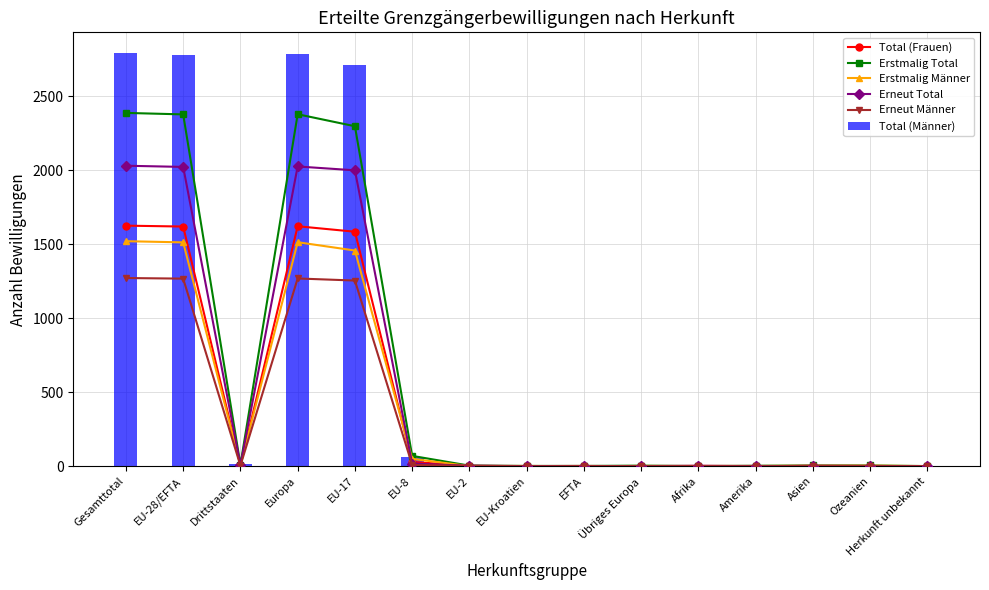

What is the value of the Erneut Total bar at the 4th from the left?

2026